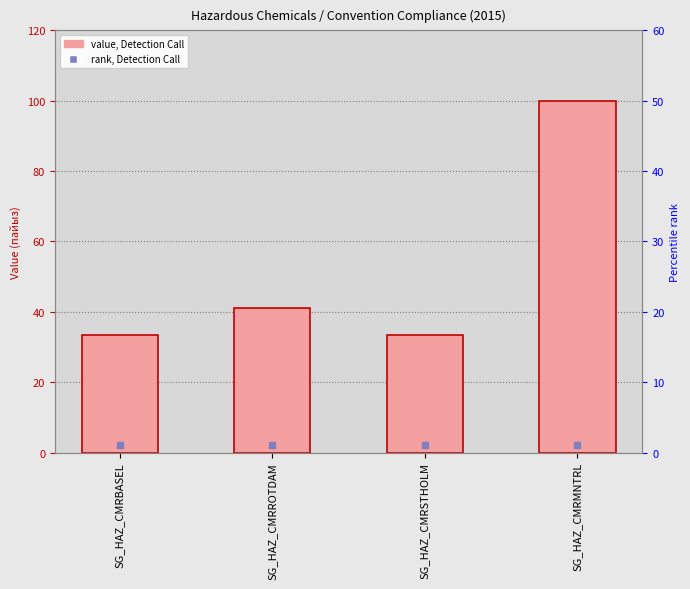

What is the label of the 1st bar from the left?

SG_HAZ_CMRBASEL